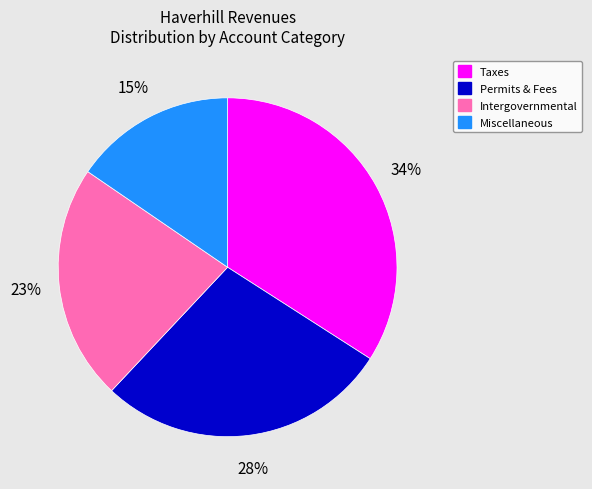

To the nearest percent, what is the combined percentage of Intergovernmental and Taxes?

57%